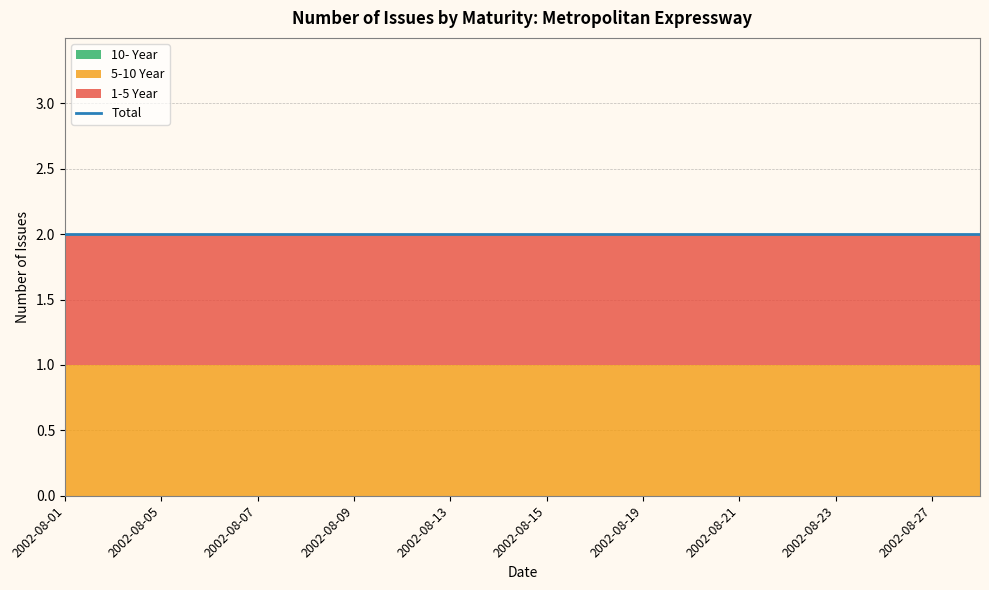

Reading left to right, what are all the values shown in this chart?

1-5 Year: 2002-08-01=1	2002-08-02=1	2002-08-05=1	2002-08-06=1	2002-08-07=1	2002-08-08=1	2002-08-09=1	2002-08-12=1	2002-08-13=1	2002-08-14=1	2002-08-15=1	2002-08-16=1	2002-08-19=1	2002-08-20=1	2002-08-21=1	2002-08-22=1	2002-08-23=1	2002-08-26=1	2002-08-27=1	2002-08-28=1
5-10 Year: 2002-08-01=1	2002-08-02=1	2002-08-05=1	2002-08-06=1	2002-08-07=1	2002-08-08=1	2002-08-09=1	2002-08-12=1	2002-08-13=1	2002-08-14=1	2002-08-15=1	2002-08-16=1	2002-08-19=1	2002-08-20=1	2002-08-21=1	2002-08-22=1	2002-08-23=1	2002-08-26=1	2002-08-27=1	2002-08-28=1
10- Year: 2002-08-01=0	2002-08-02=0	2002-08-05=0	2002-08-06=0	2002-08-07=0	2002-08-08=0	2002-08-09=0	2002-08-12=0	2002-08-13=0	2002-08-14=0	2002-08-15=0	2002-08-16=0	2002-08-19=0	2002-08-20=0	2002-08-21=0	2002-08-22=0	2002-08-23=0	2002-08-26=0	2002-08-27=0	2002-08-28=0
Total: 2002-08-01=2	2002-08-02=2	2002-08-05=2	2002-08-06=2	2002-08-07=2	2002-08-08=2	2002-08-09=2	2002-08-12=2	2002-08-13=2	2002-08-14=2	2002-08-15=2	2002-08-16=2	2002-08-19=2	2002-08-20=2	2002-08-21=2	2002-08-22=2	2002-08-23=2	2002-08-26=2	2002-08-27=2	2002-08-28=2